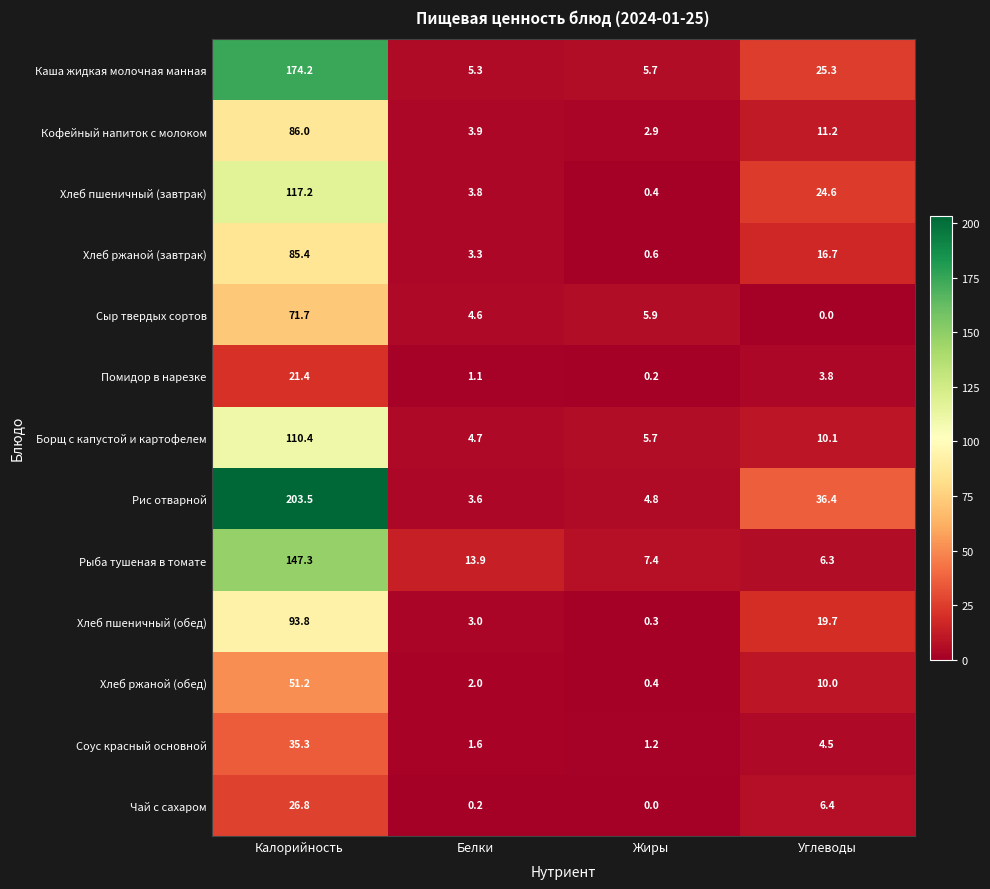

Which label corresponds to the largest value in the chart?

Калорийность